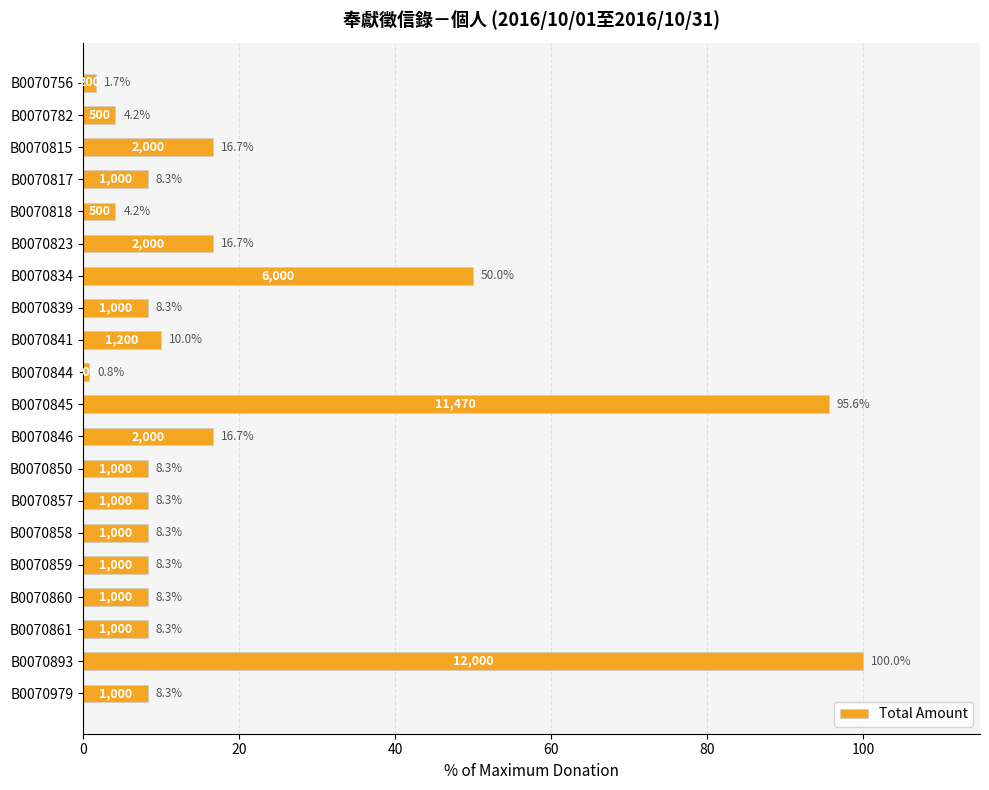

What is the smallest value displayed?

0.8